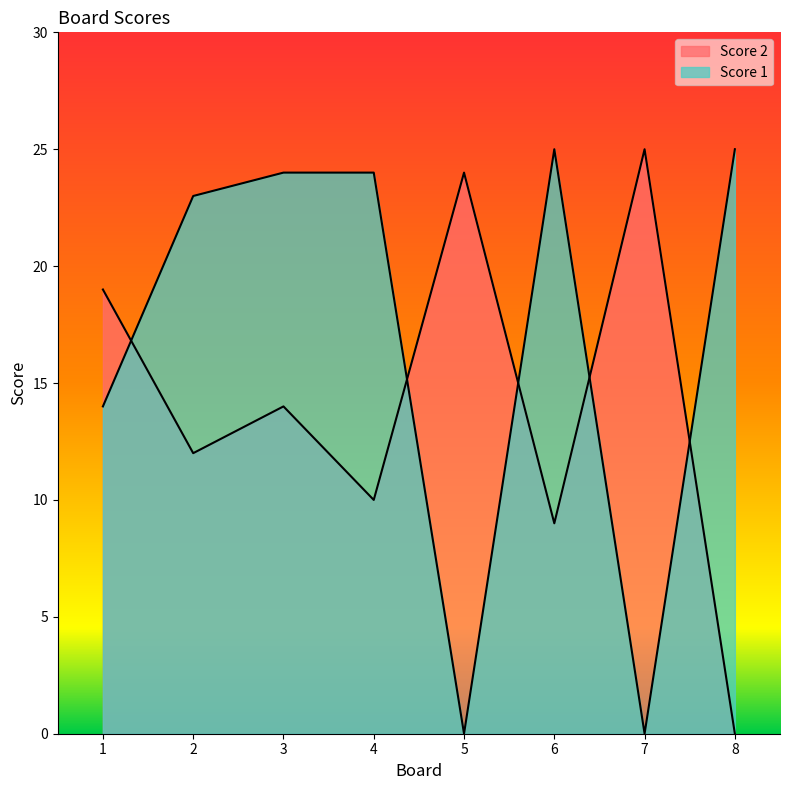

What is the value of the Score 1 point at the 4th from the left?

24